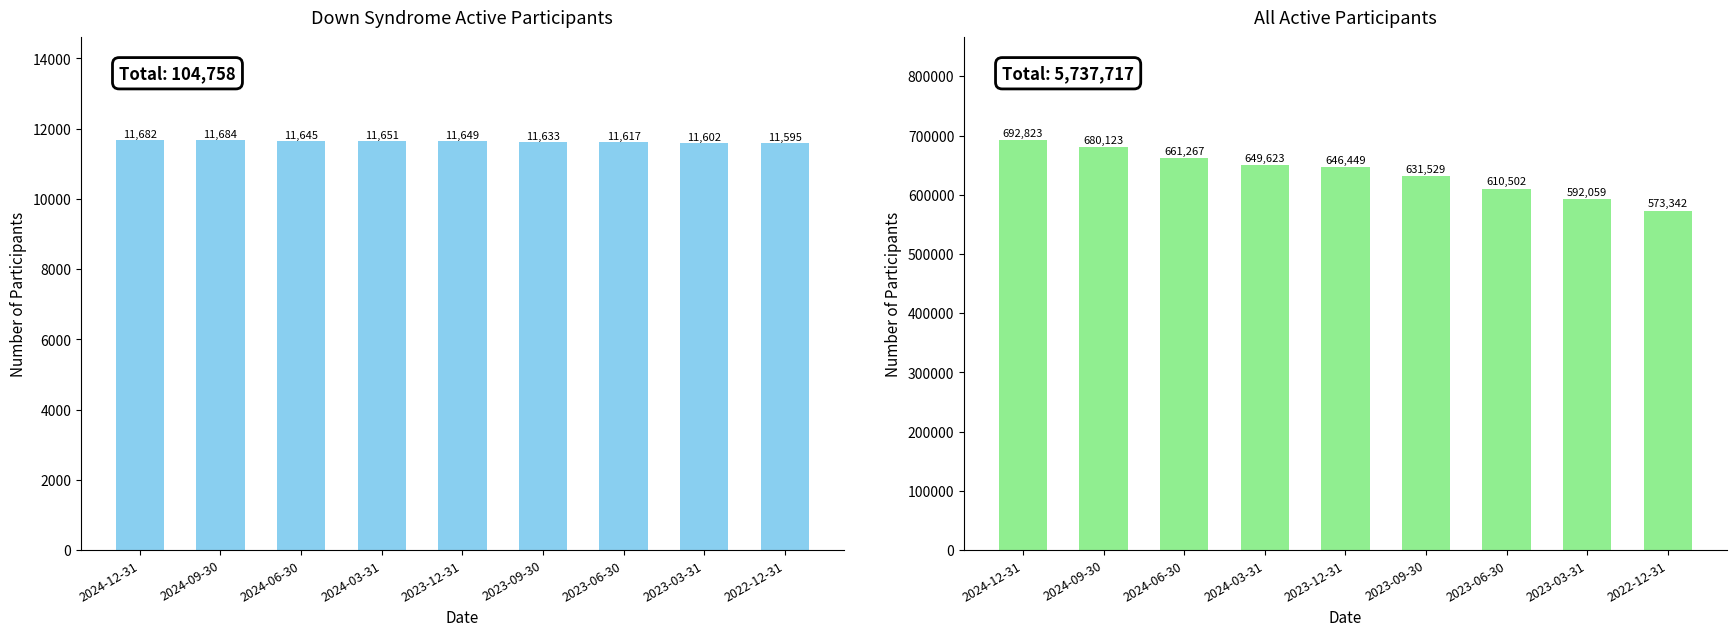

What value does the All participants series have at 2023-12-31?

646449